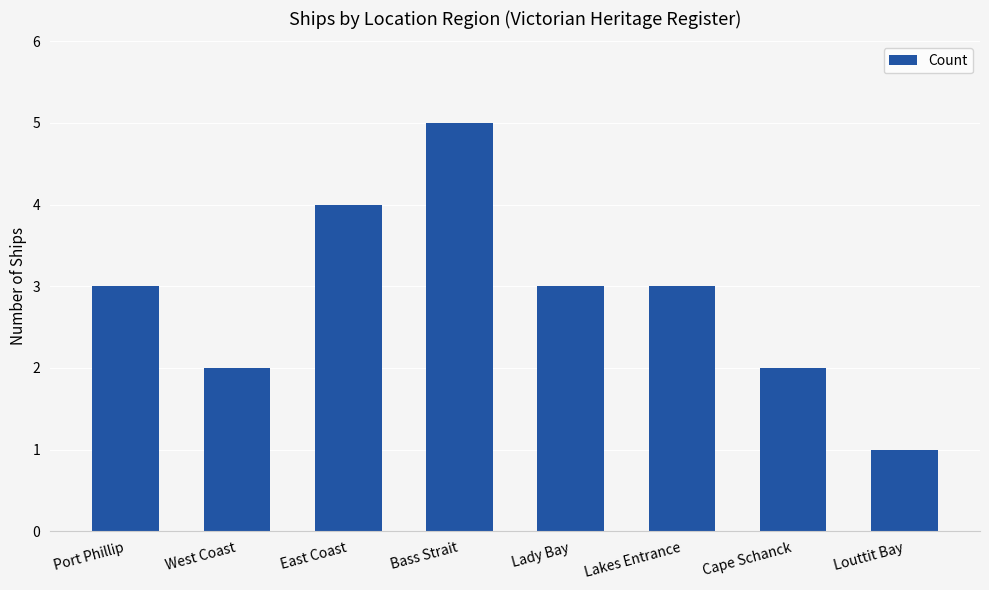

True or false: the data shows 4 at East Coast.

True